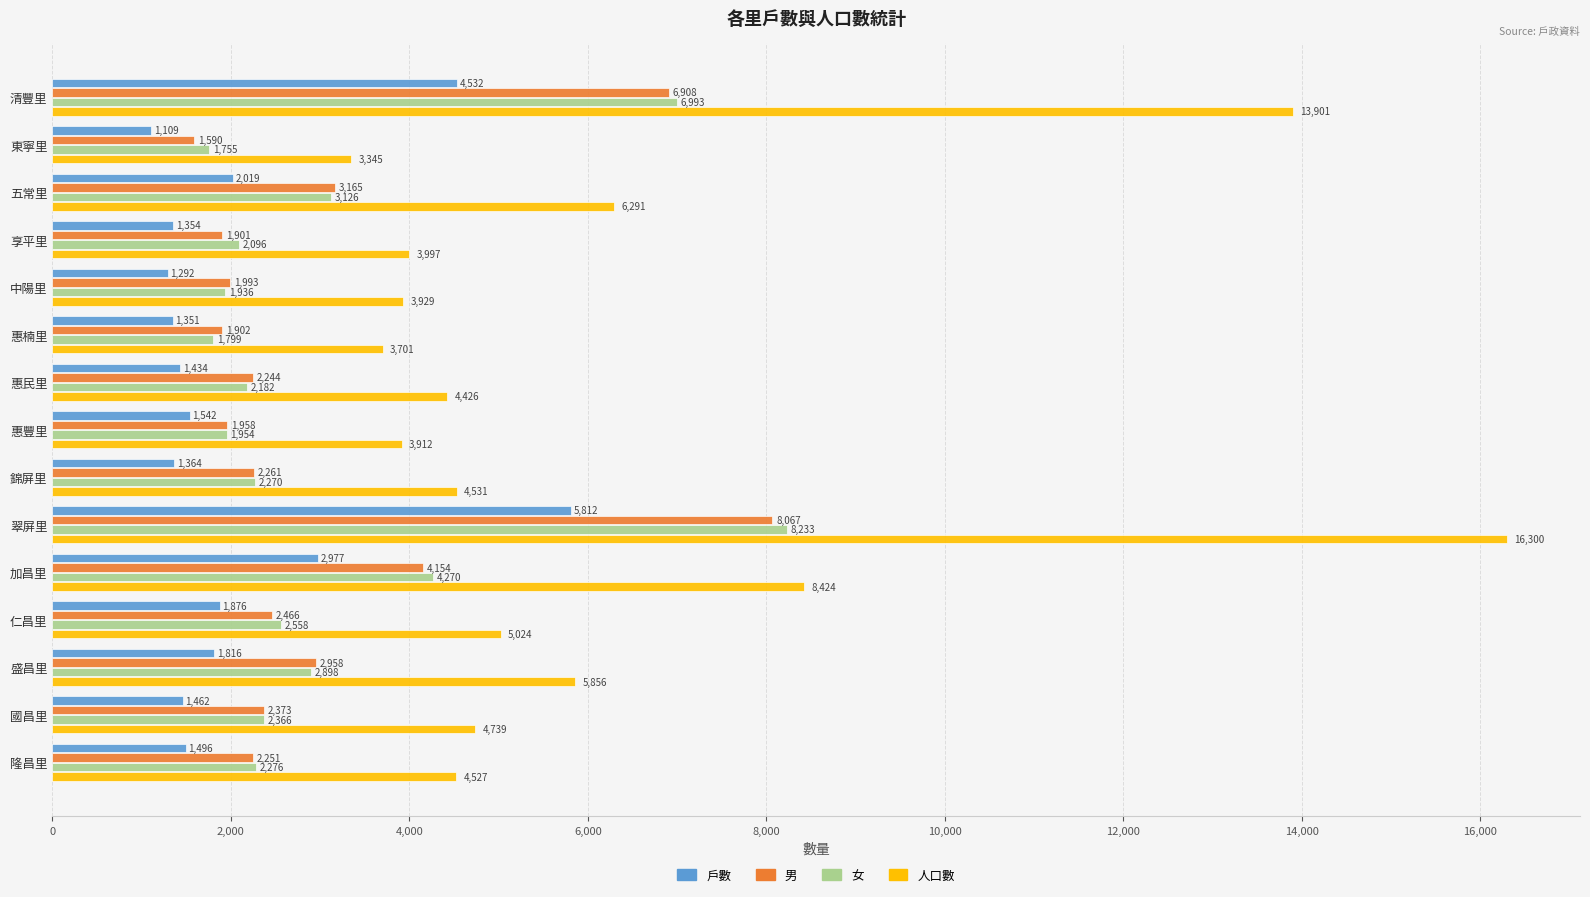

At which category is the sum across all series the highest?

翠屏里